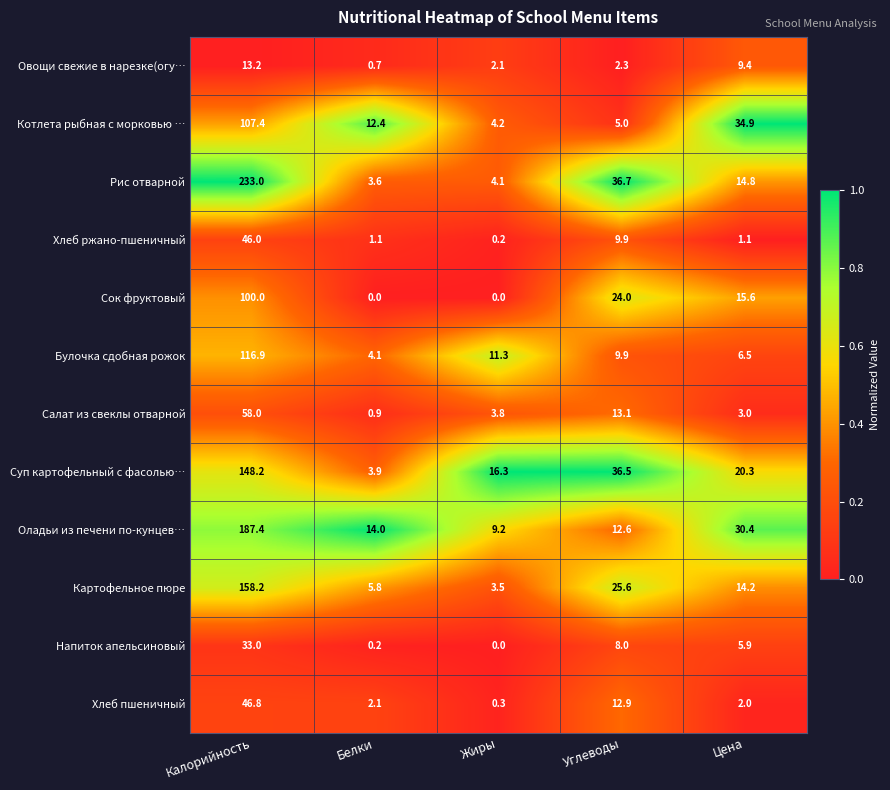

Which series has the largest total across all categories?

Рис отварной